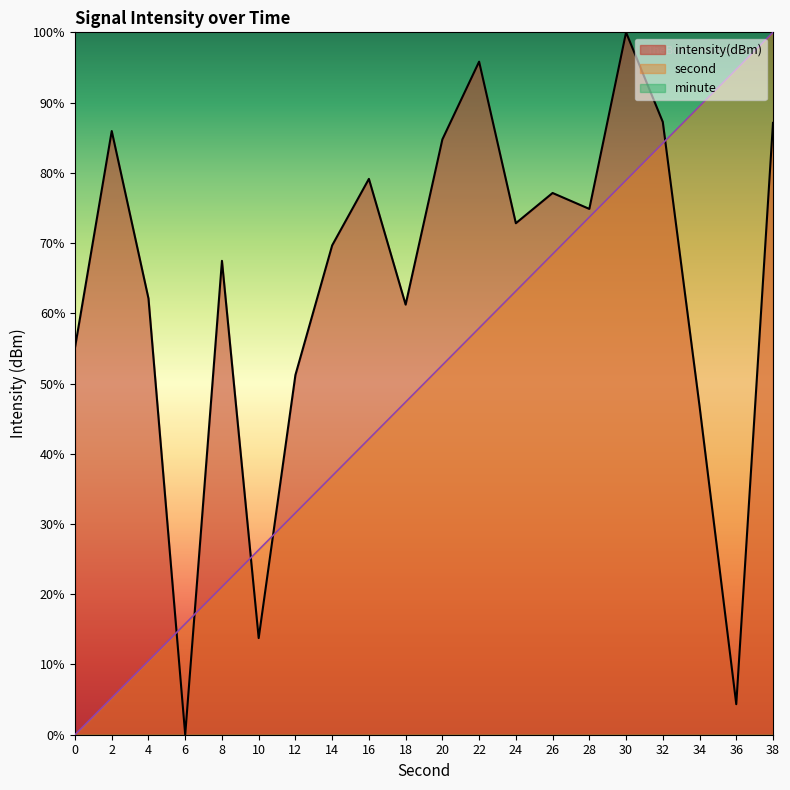

How many distinct data groups are displayed?

3